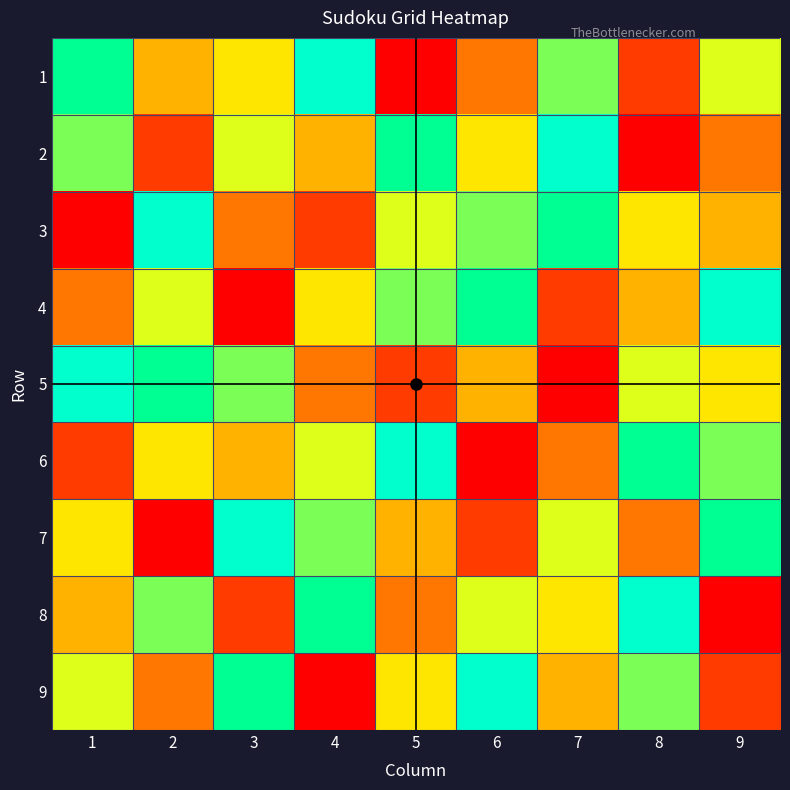

What is the total value across all series at 8?

45